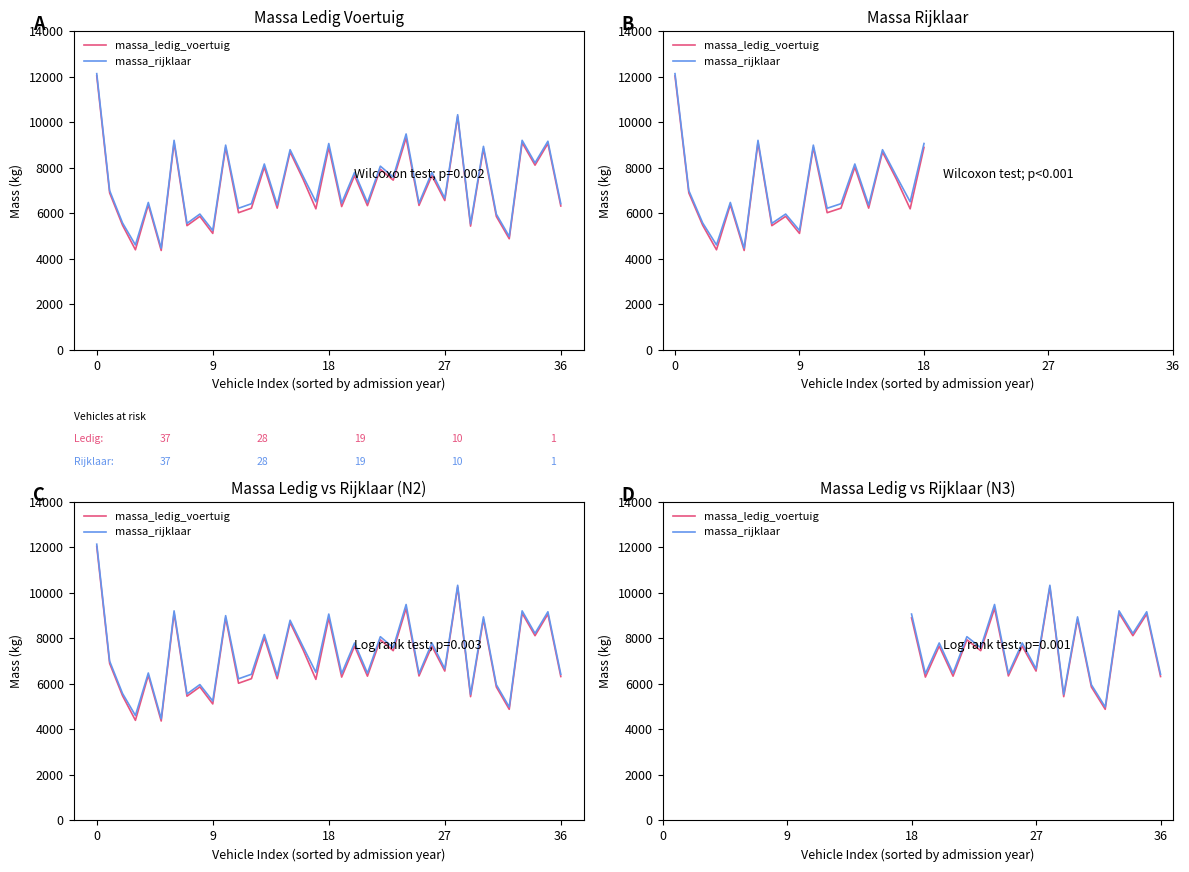

Does the chart have visible grid lines?

No